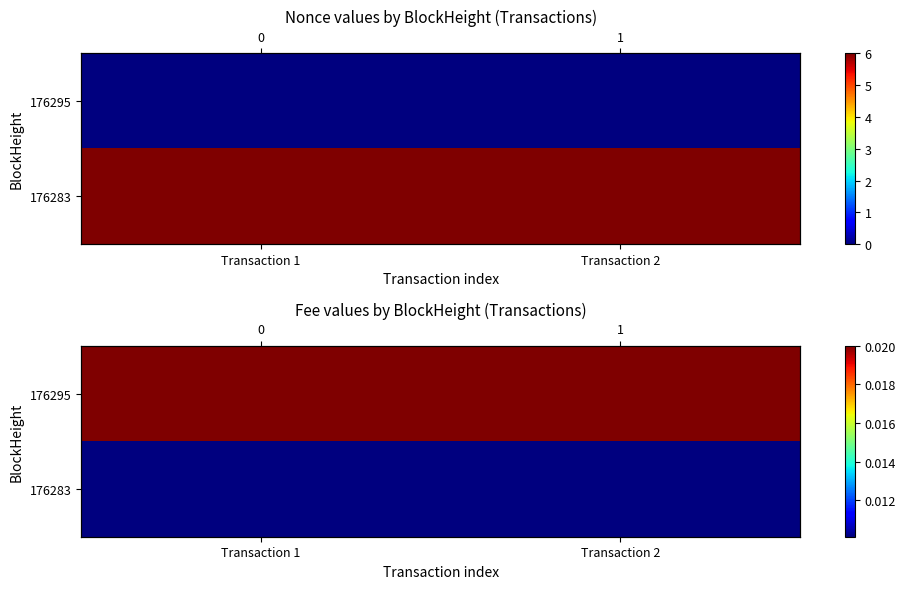

Which series changed the most between Transaction 1 and Transaction 2?

176295